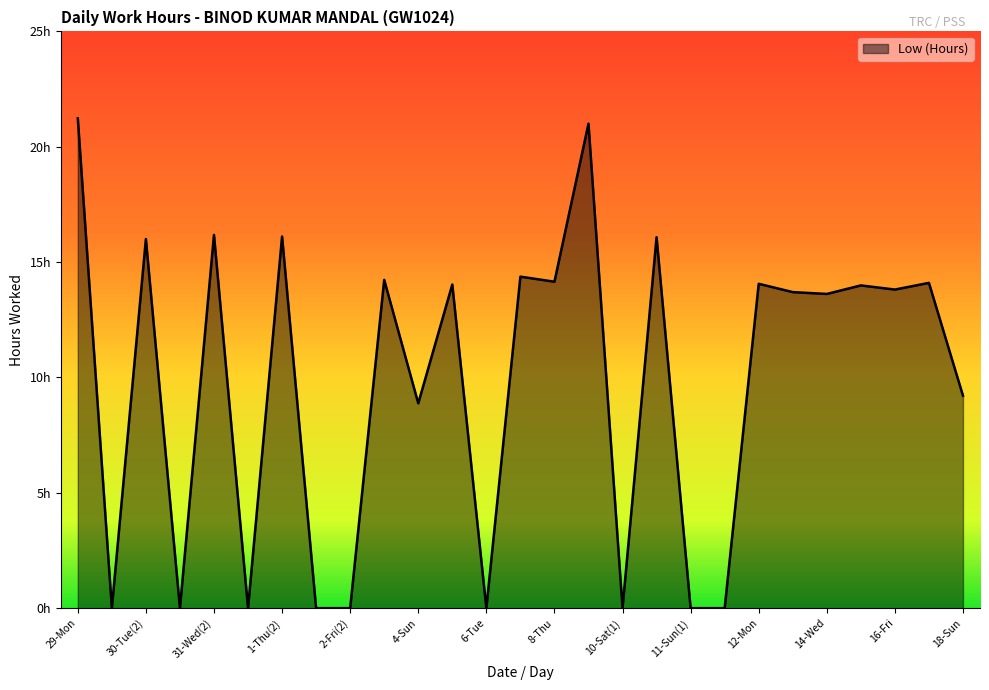

Reading left to right, transcribe all the data shown in this chart.

21.2	0.0	16.0	0.0	16.2	0.0	16.1	0.0	0.0	14.2	8.9	14.0	0.0	14.4	14.2	21.0	0.0	16.1	0.0	0.0	14.1	13.7	13.6	14.0	13.8	14.1	9.2